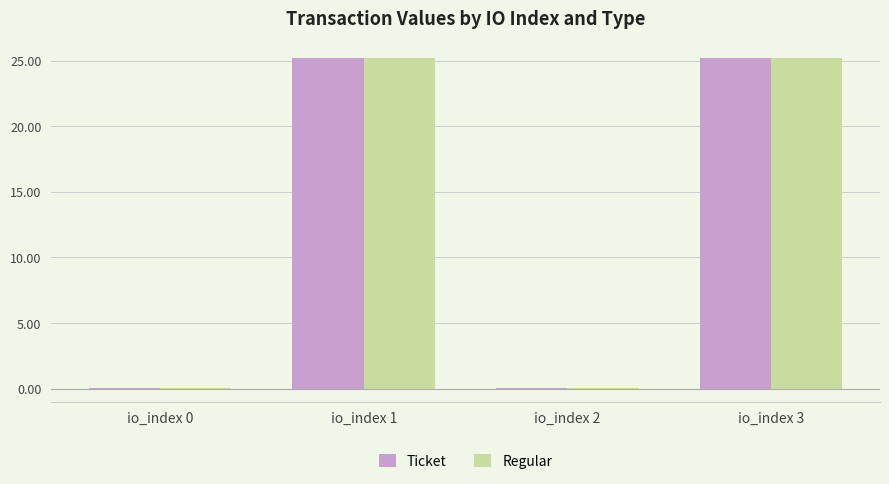

True or false: Ticket has a value of 25.2 at io_index 3.

True